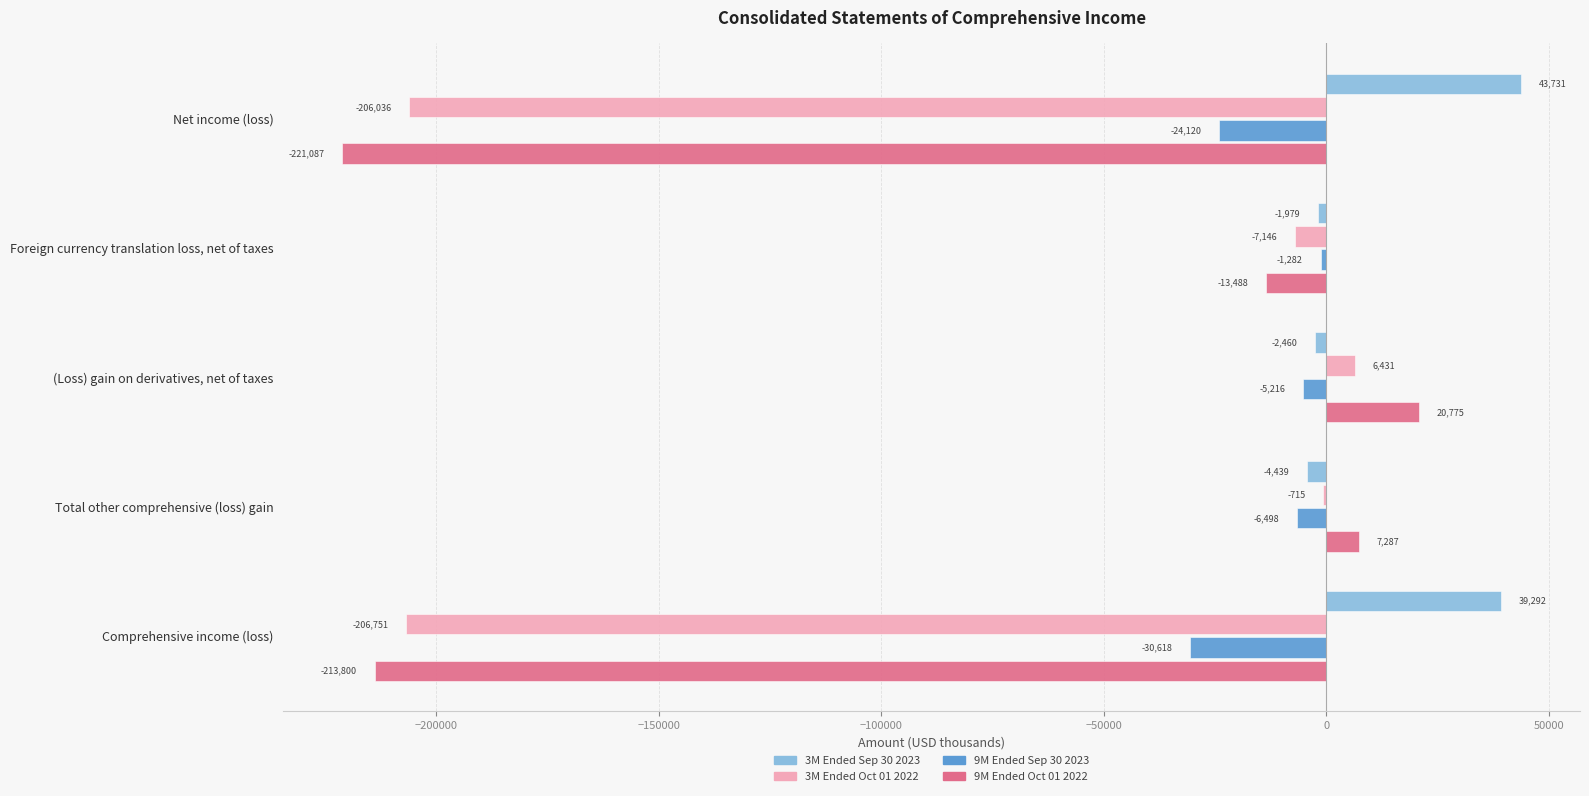

At which label does 9M Ended Sep 30 2023 reach its peak?

Foreign currency translation loss, net of taxes